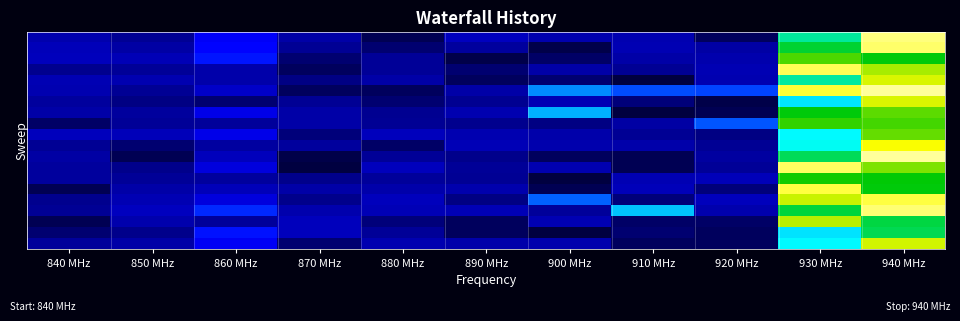

Which category has the lowest value across all series?

910 MHz